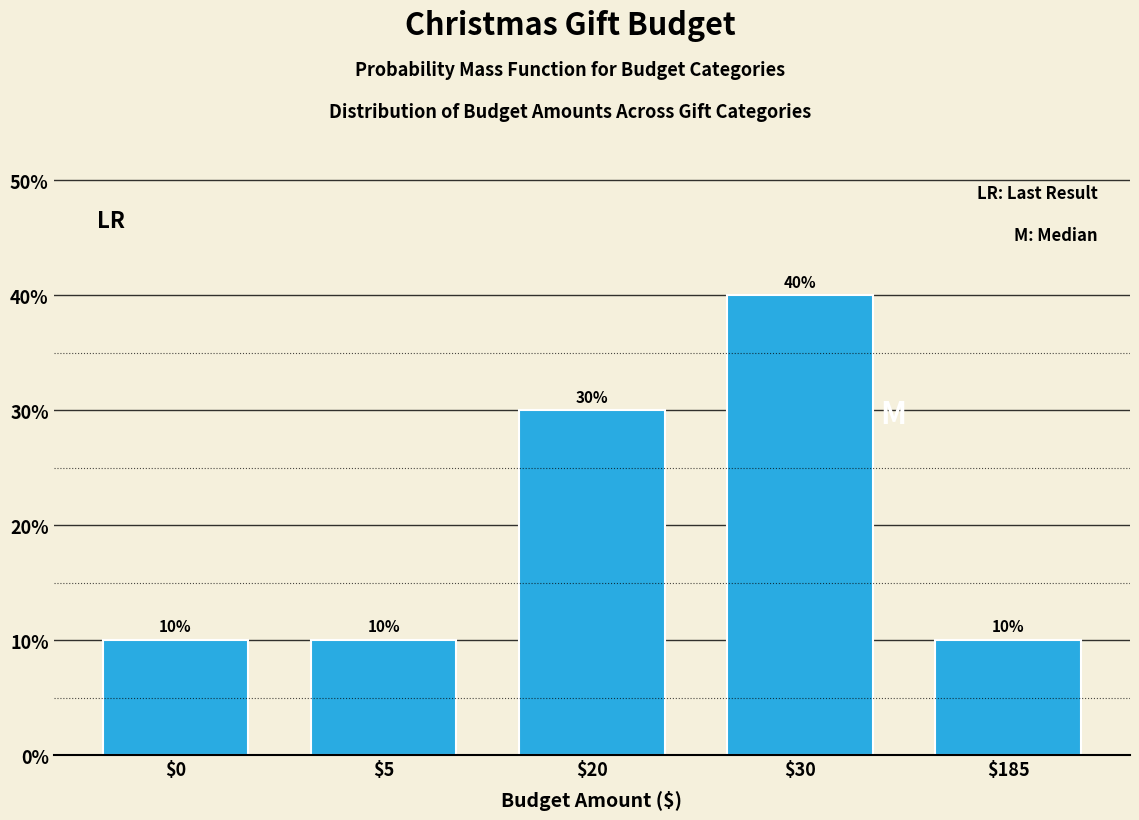

Does the chart contain any negative values?

No